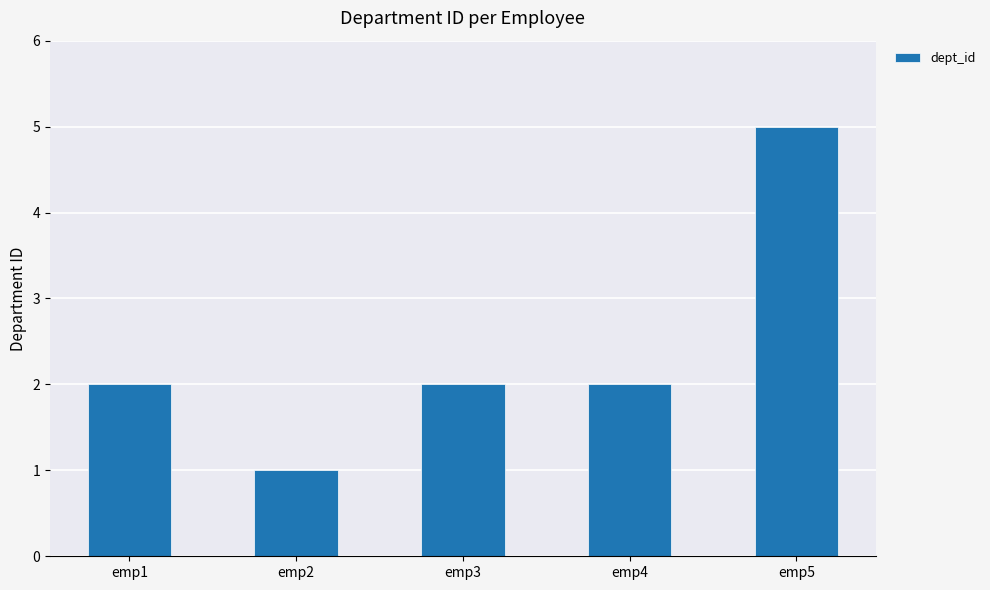

Reading right to left, extract all data points from this chart.

emp5=5	emp4=2	emp3=2	emp2=1	emp1=2